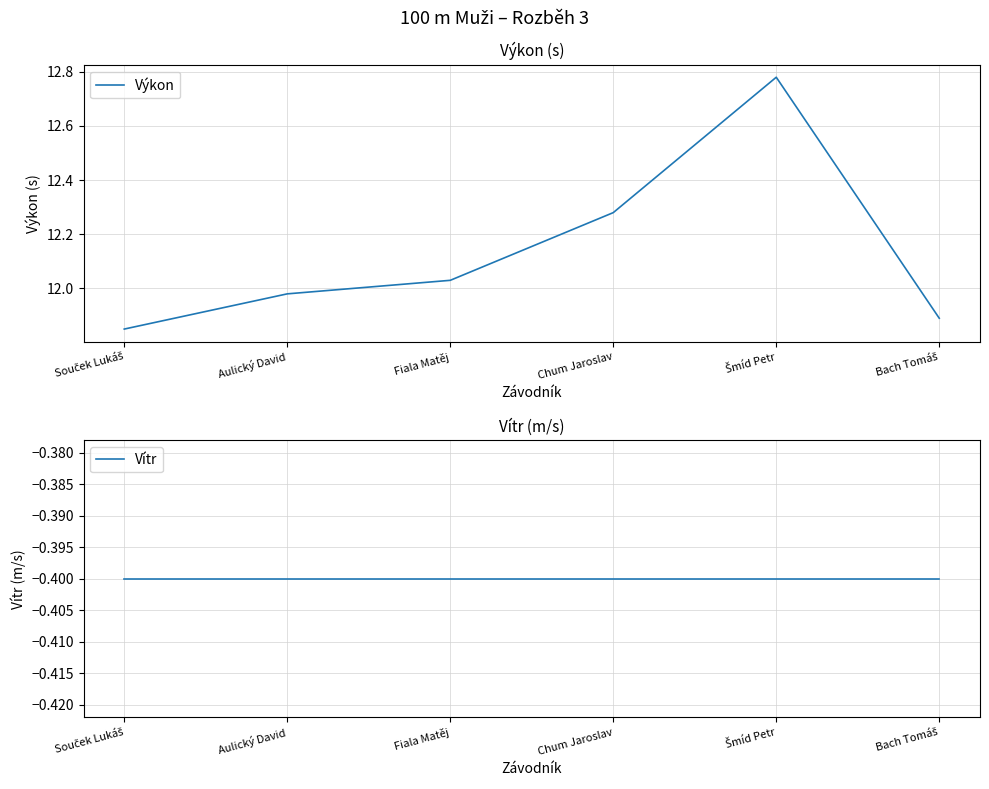

What is the label of the 1st point from the right?

Bach Tomáš